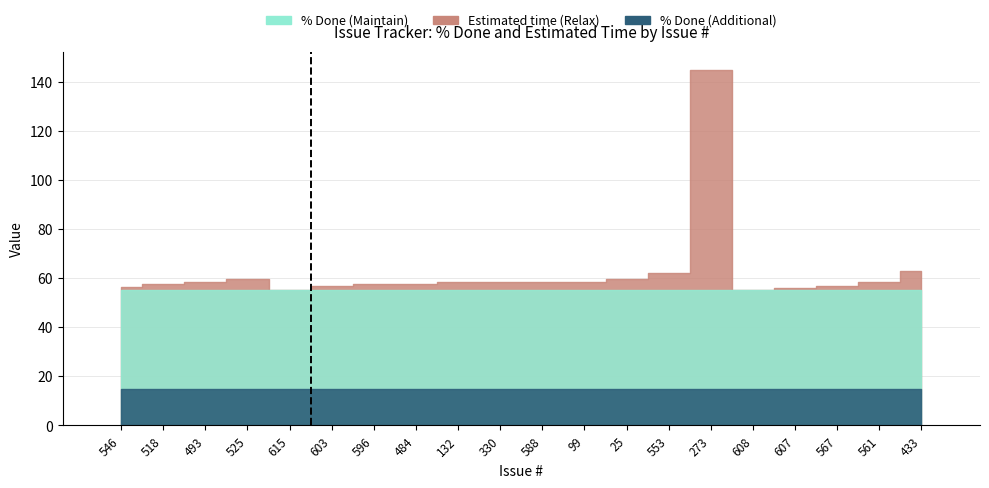

Does the chart contain stacked bars?

No